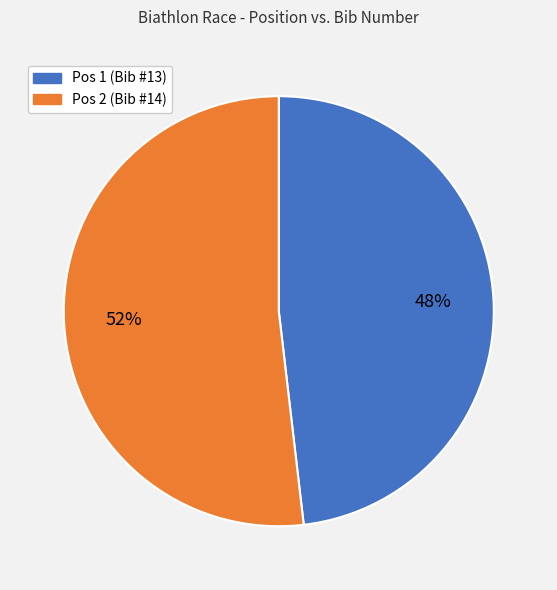

Combined, do Pos 1 (Bib #13) and Pos 2 (Bib #14) account for over 50%?

Yes